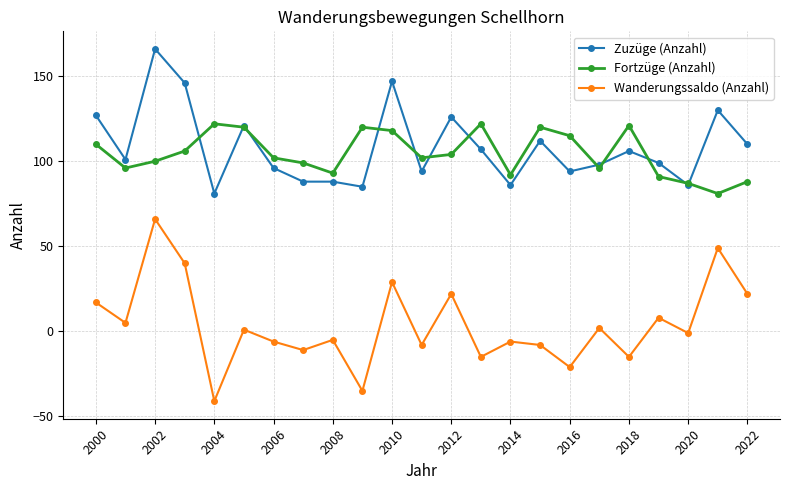

At how many categories does at least one series exceed 23?

23